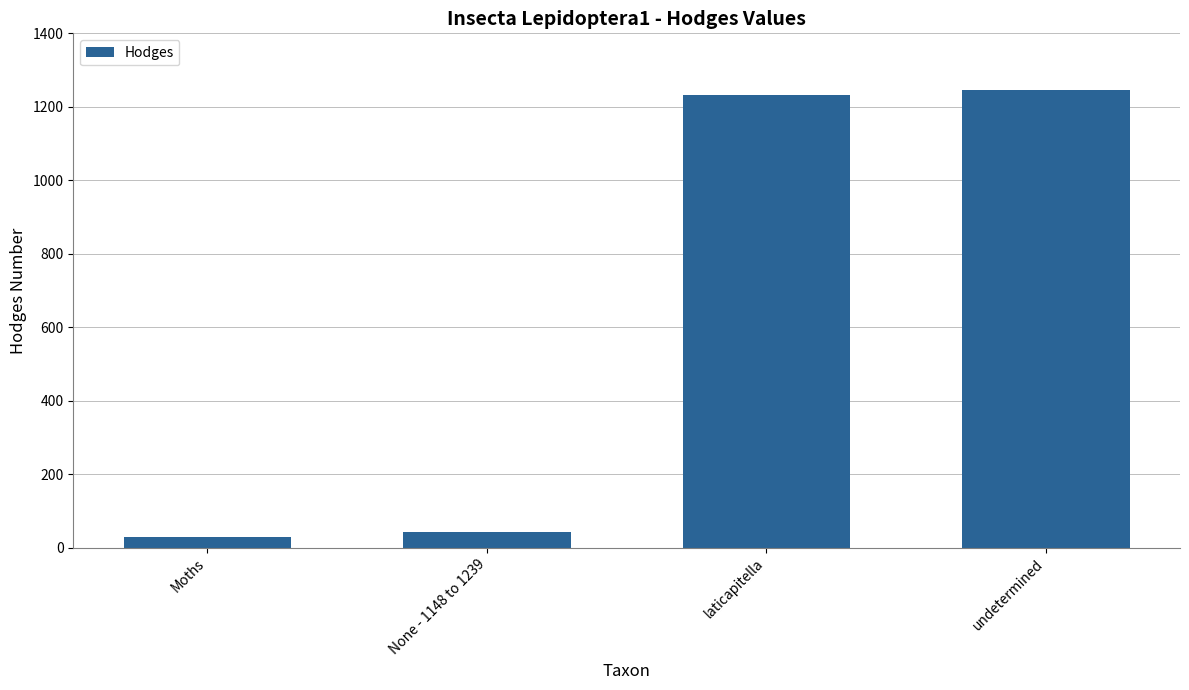

Does the chart contain any negative values?

No